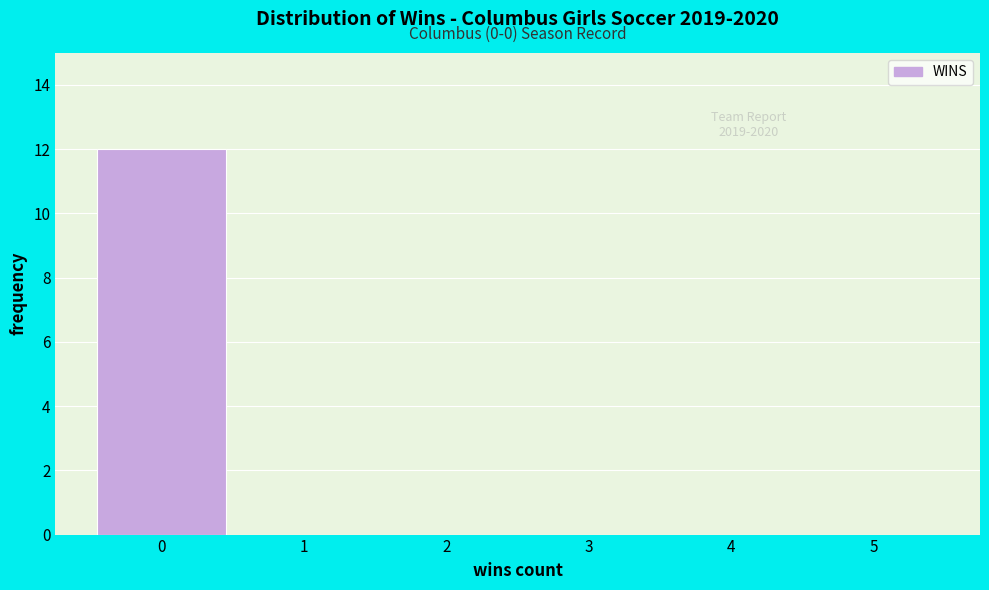

Over which range of the x-axis is the bar tallest?

-0.5 to 0.5